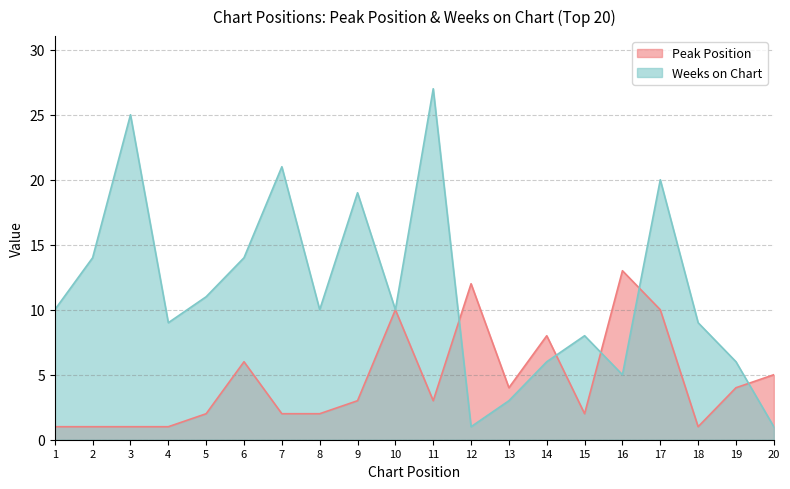

Between 20 and 11, which is larger?

20